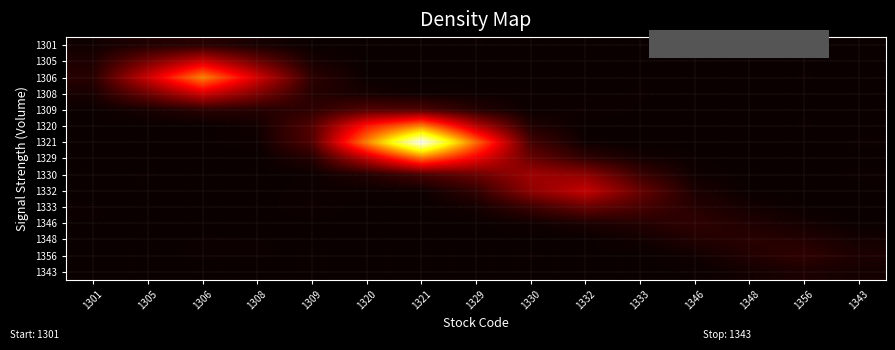

What is the minimum value shown in the chart?

276871.0